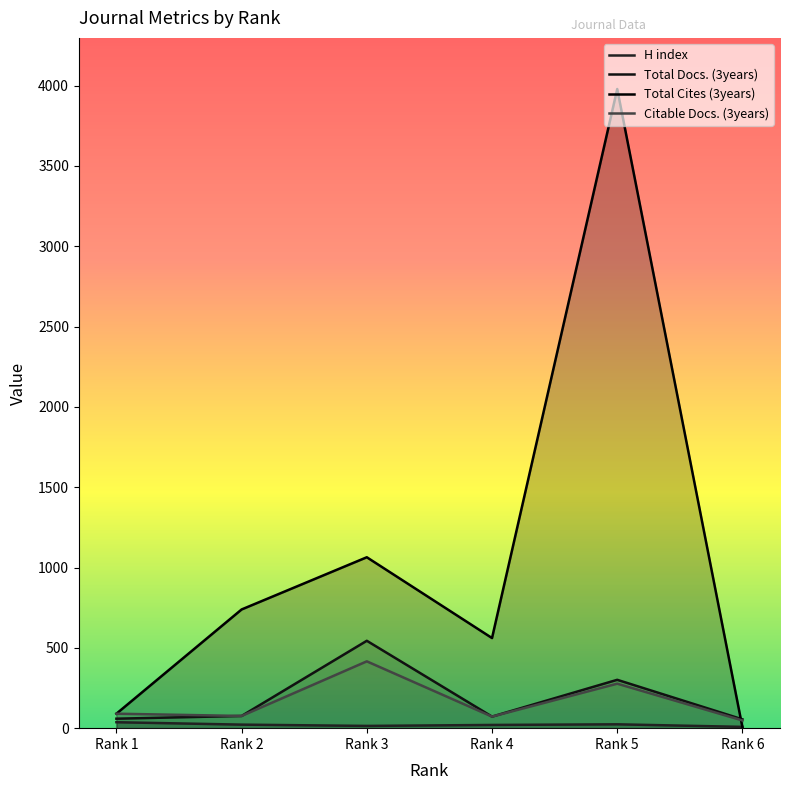

What is the value of the Total Docs. (3years) point at the 6th from the left?

55